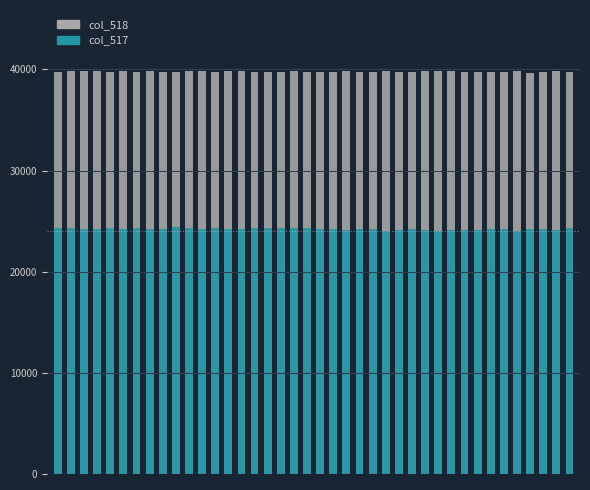

What is the value of the col_517 bar at the 37th from the left?

24252